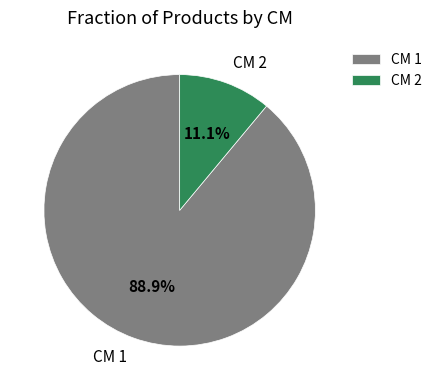

Does any single category account for the majority?

Yes